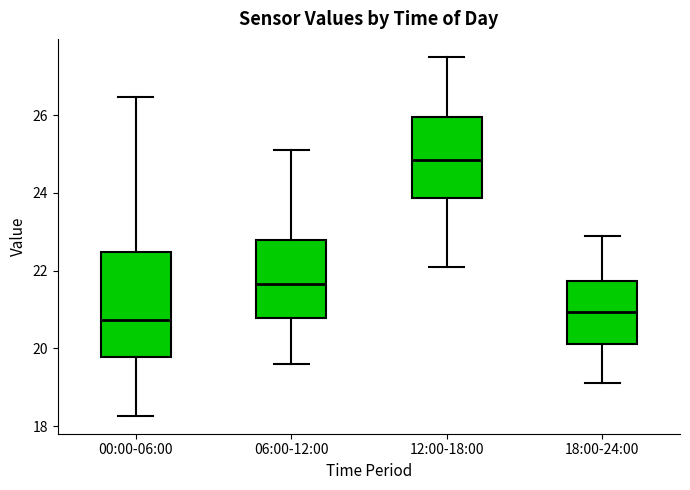

Reading left to right, transcribe this box plot: for each box, give where its median line is, the range the box spans, and where its two whiskers end, as read against the y-axis. The values are not printed on the chart, so give them approximately, as read against the axis.

00:00-06:00: median 20.8, box 19.8 to 22.4, whiskers 18.2 to 26.4
06:00-12:00: median 21.6, box 20.8 to 22.8, whiskers 19.6 to 25.2
12:00-18:00: median 24.8, box 23.8 to 26.0, whiskers 22.2 to 27.6
18:00-24:00: median 21.0, box 20.2 to 21.8, whiskers 19.2 to 23.0